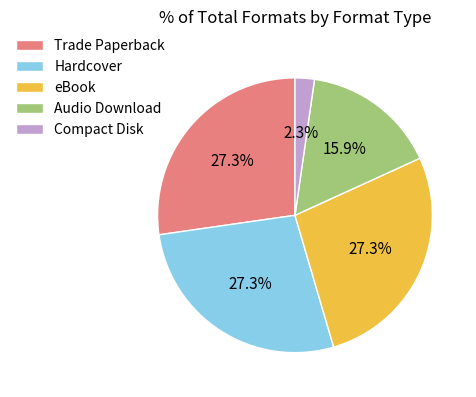

To the nearest percent, what portion does Trade Paperback represent?

27%